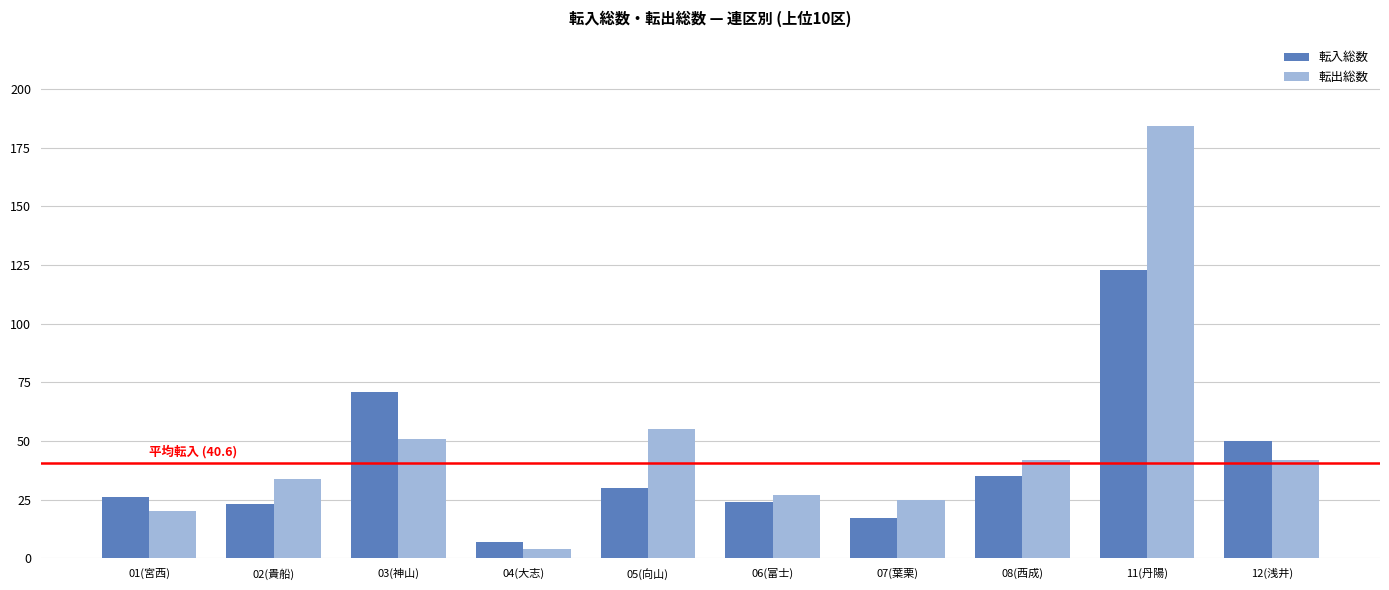

What is the sum of the 転入総数 values at 06(富士) and 02(貴船)?

47